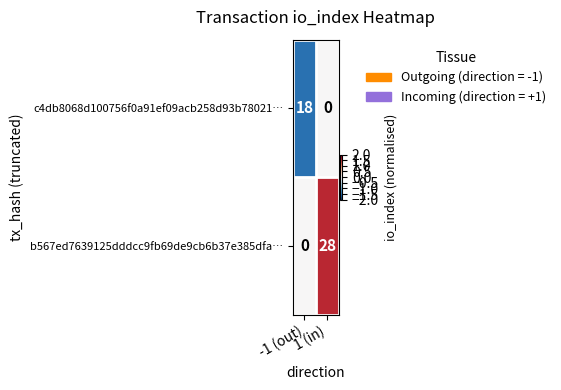

Which series has the largest range (max minus min)?

b567ed7639125dddcc9fb69de9cb6b37e385dfa…